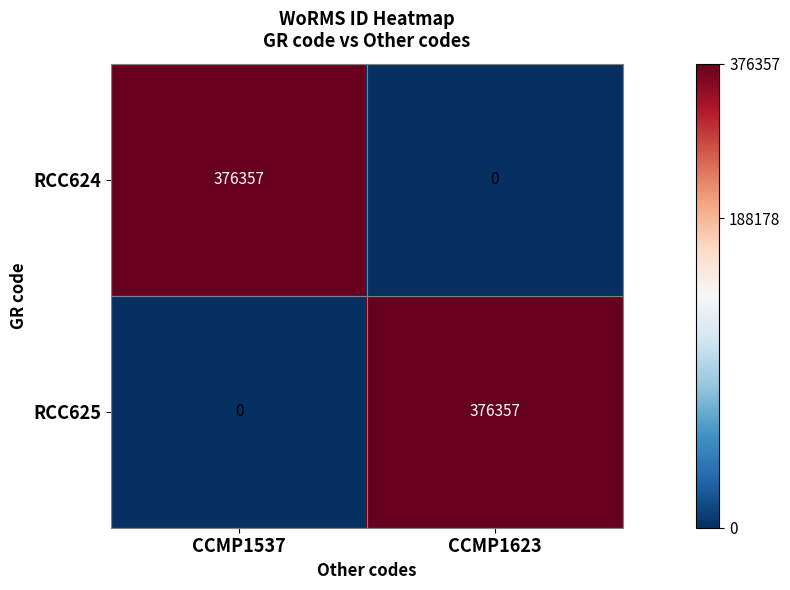

Reading right to left, extract all data points from this chart.

RCC624: CCMP1623=0	CCMP1537=376357
RCC625: CCMP1623=376357	CCMP1537=0